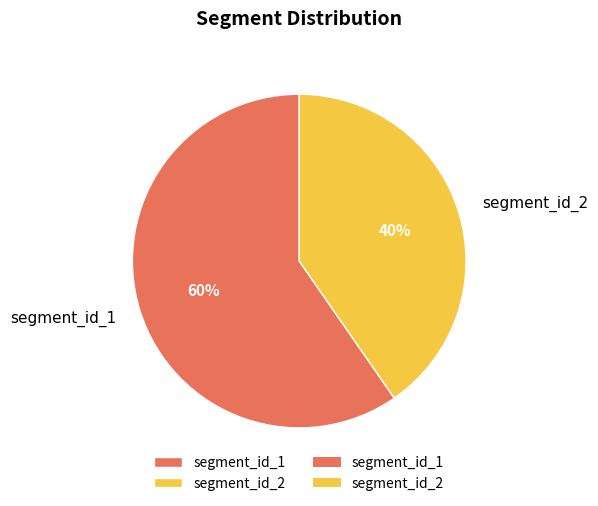

The segment_id_1 slice represents 60% of the pie. True or false?

True